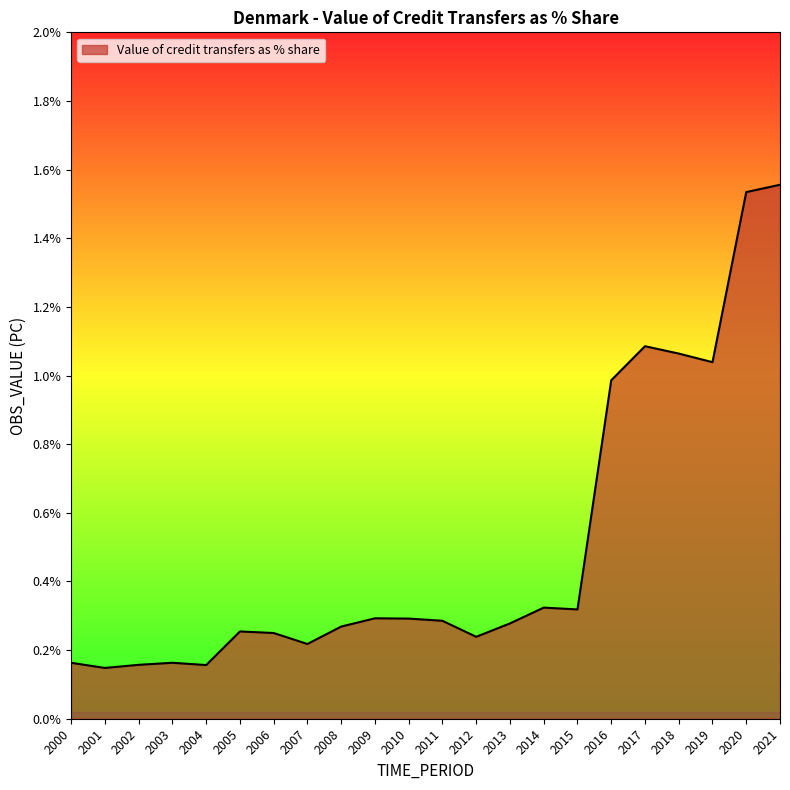

Is it true that the value at 2005 is 0.4?

False